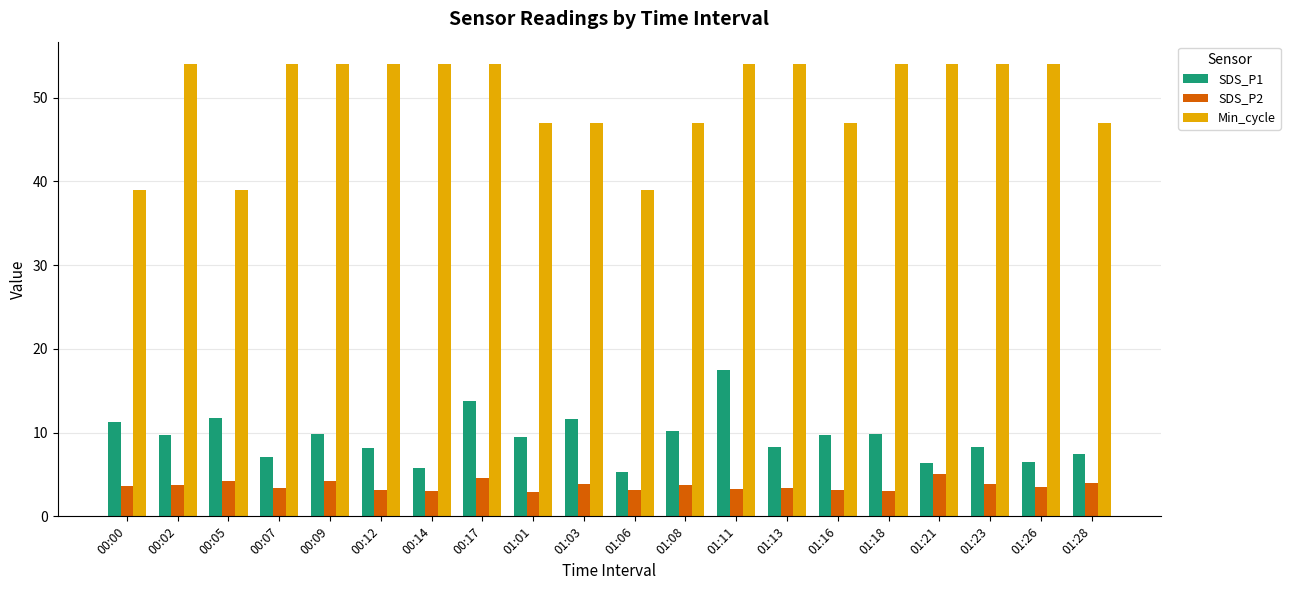

What is the label of the 14th bar from the right?

00:14